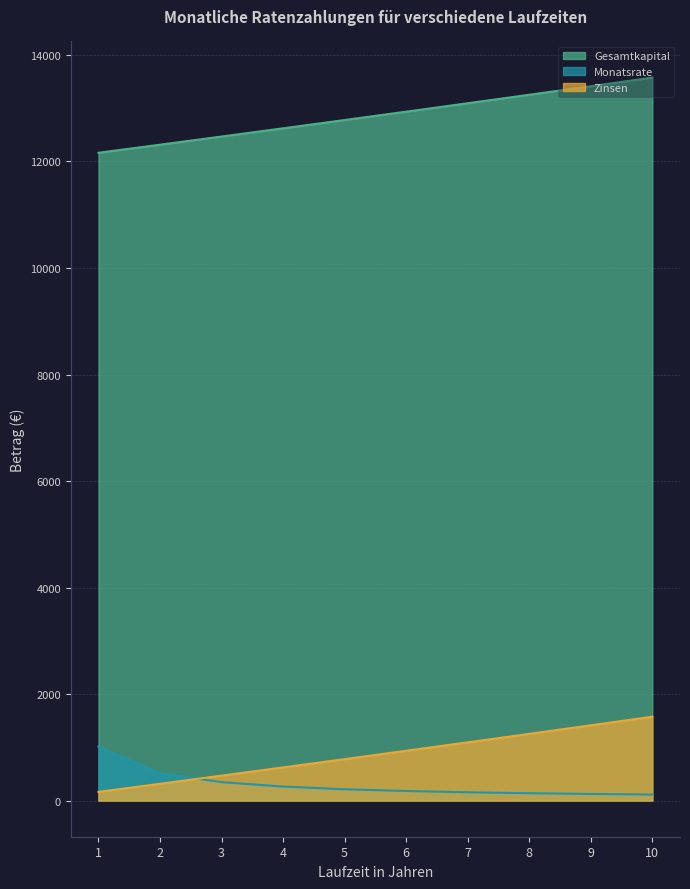

True or false: Gesamtkapital has more than 2 points higher than both neighbors.

False